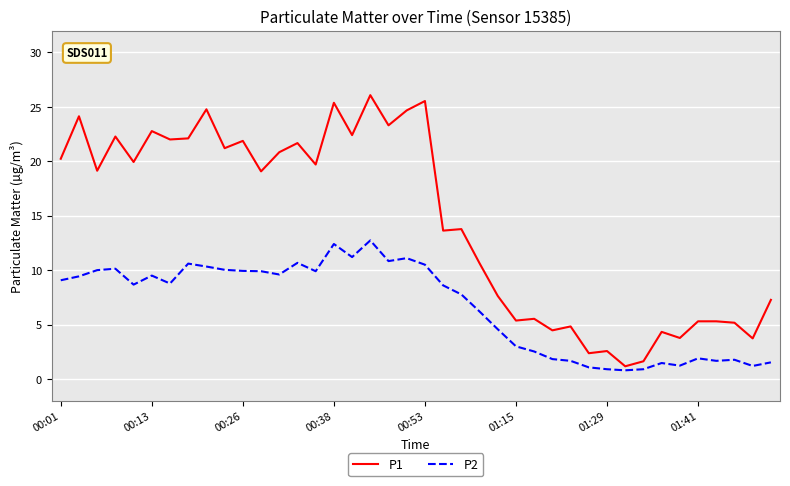

Which series has the largest range (max minus min)?

P1